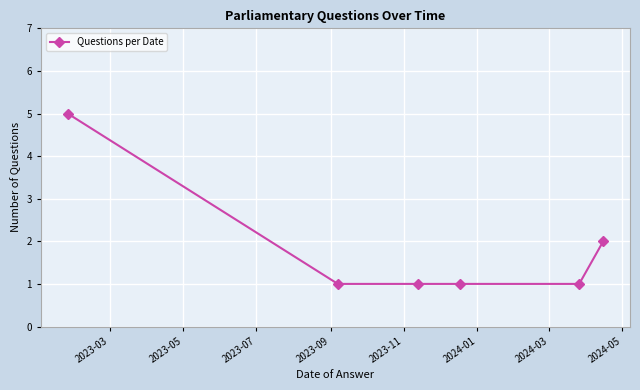

What is the maximum value shown in the chart?

5